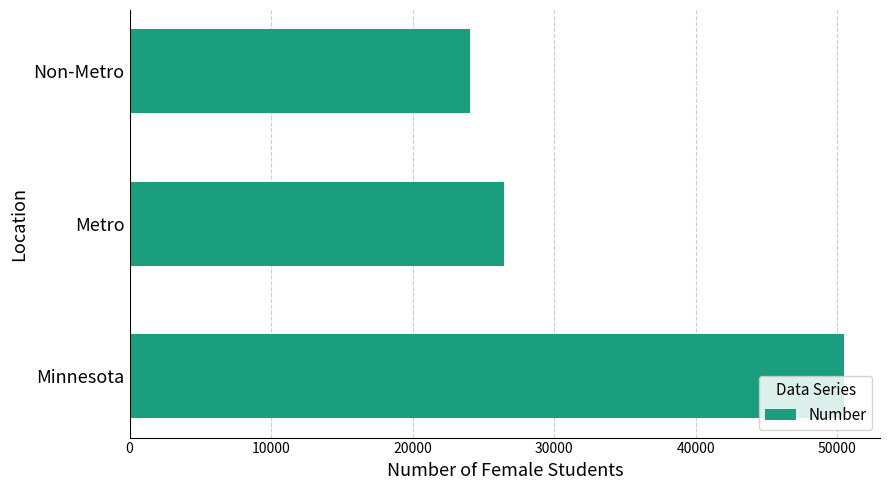

How many values are below 26457?

1